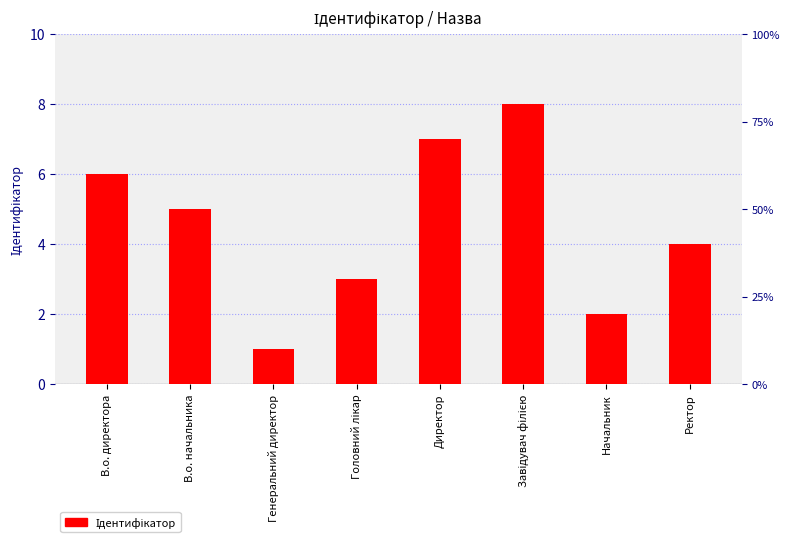

Between Головний лікар and В.о. директора, which is larger?

В.о. директора